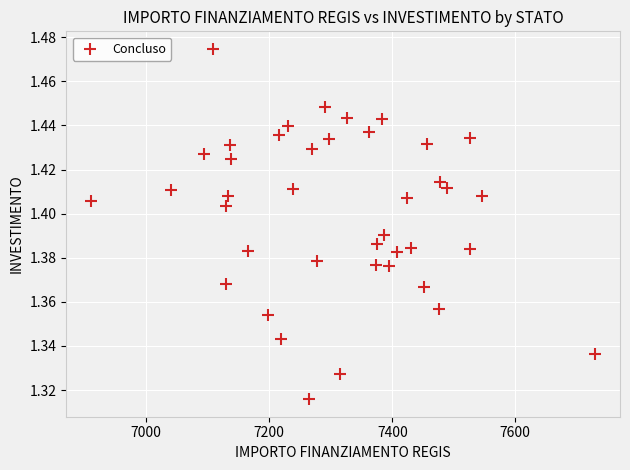

What is the range of X values (max minus min)?

818.5